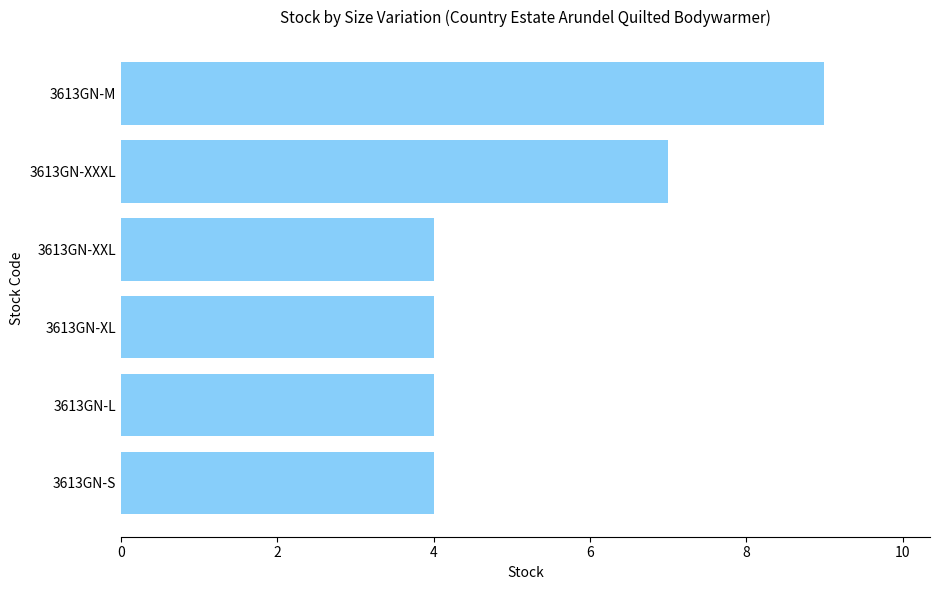

Reading top to bottom, what are all the values shown in this chart?

3613GN-M=9	3613GN-XXXL=7	3613GN-XXL=4	3613GN-XL=4	3613GN-L=4	3613GN-S=4